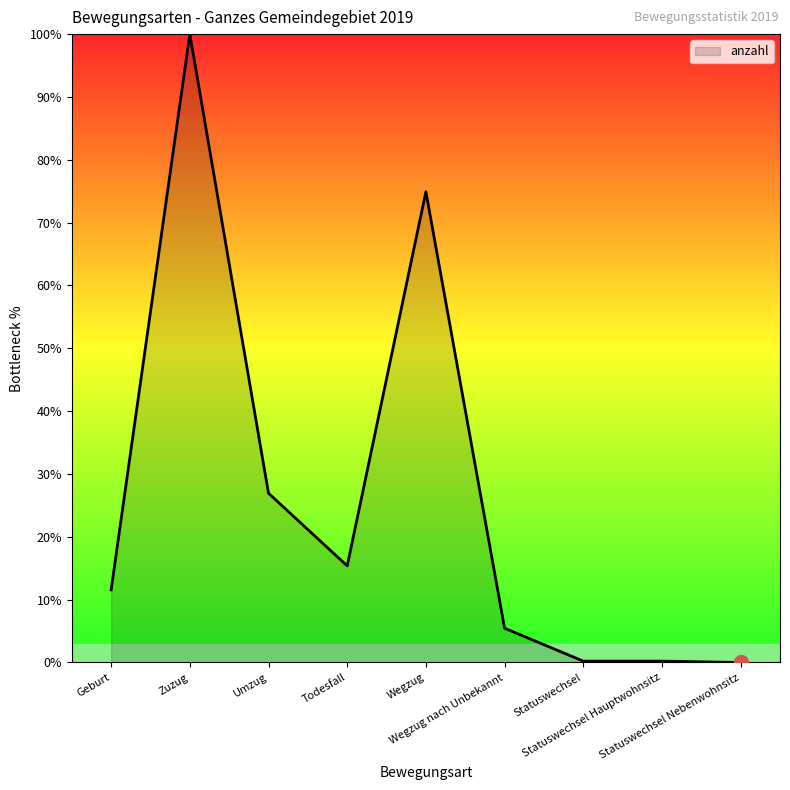

What is the maximum value shown in the chart?

100.0